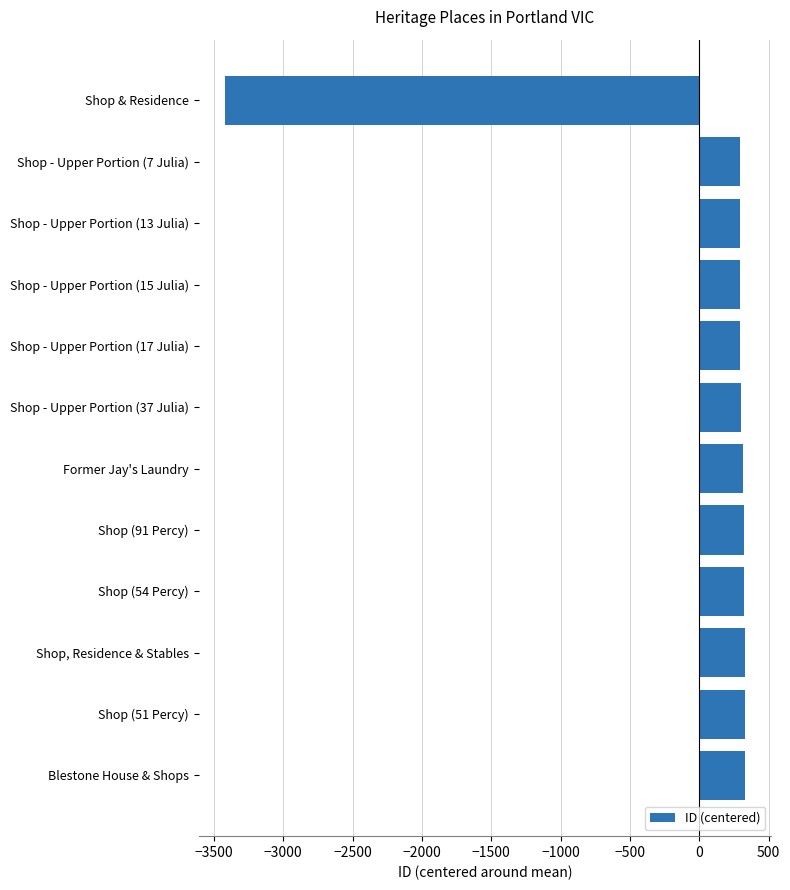

How many values are below zero?

1